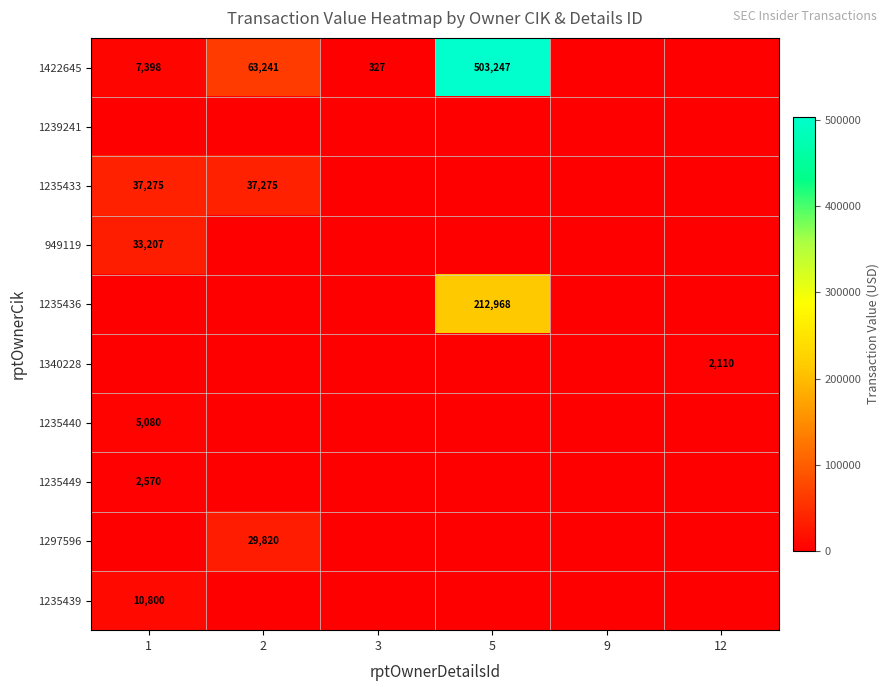

What is the difference between the 1235449 values at 1 and 3?

2570